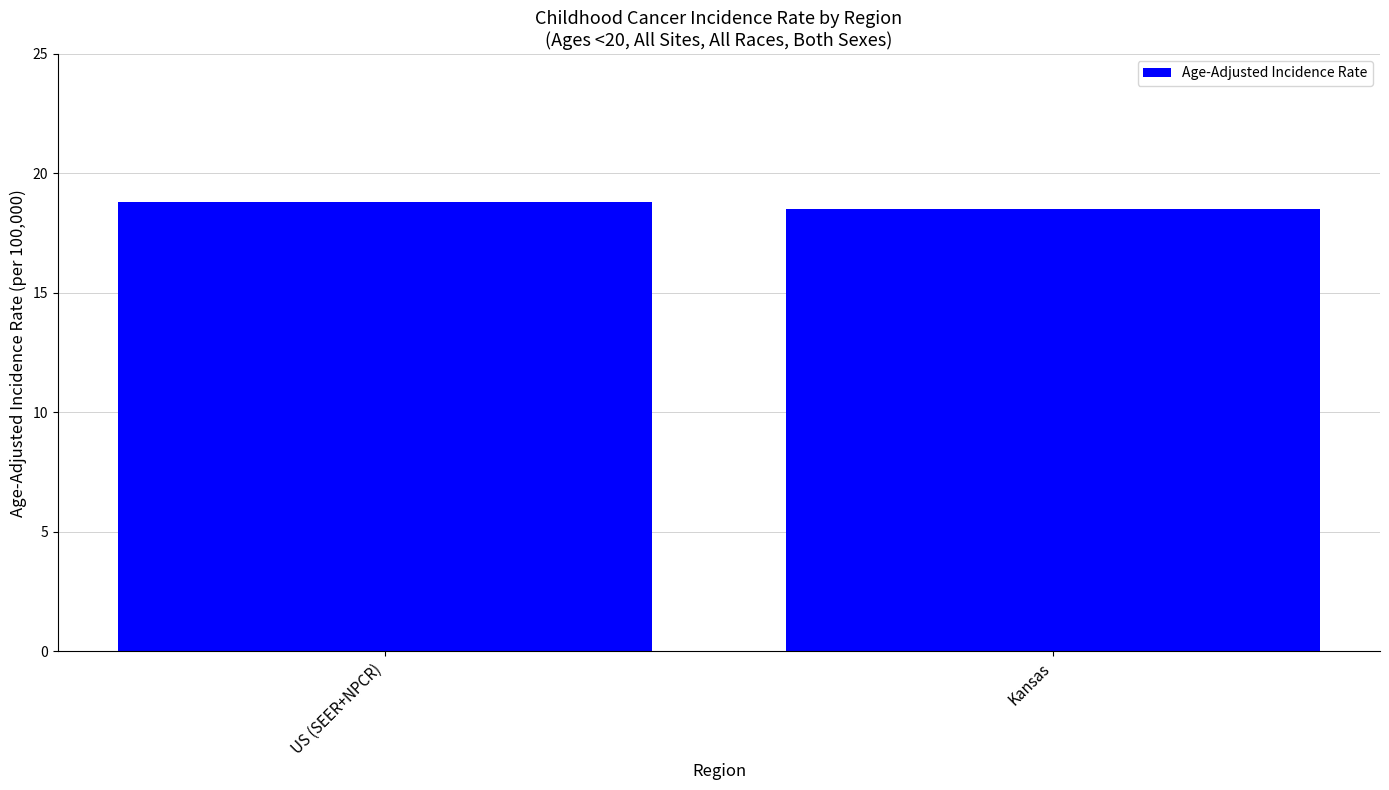

Which has a higher value, US (SEER+NPCR) or Kansas?

US (SEER+NPCR)